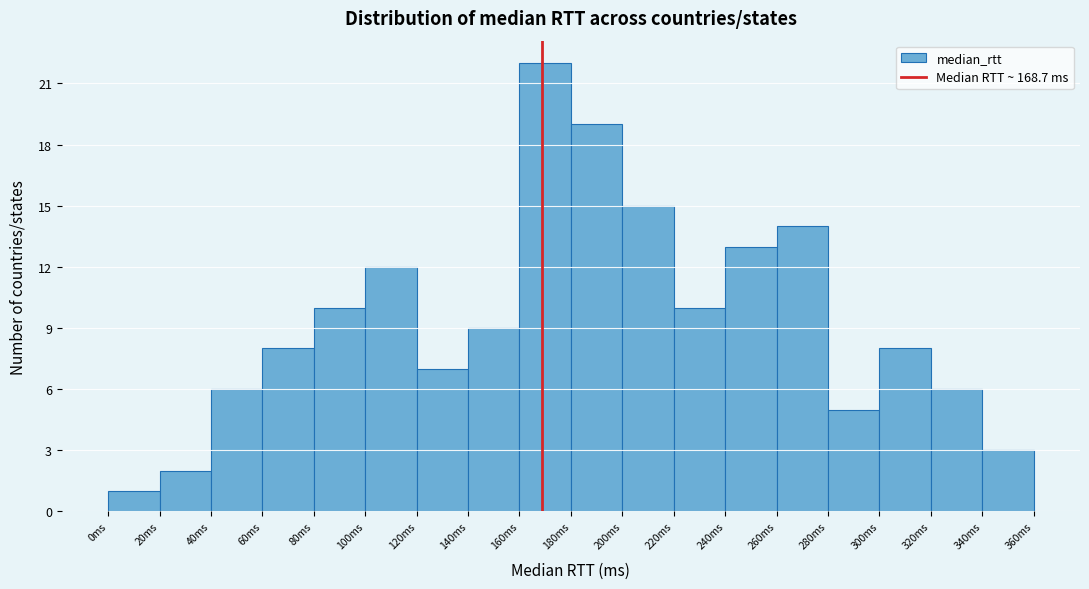

Reading left to right, list every bar in this chart as the range it spans on the x-axis followed by its height. The values are not printed on the chart, so give them approximately, as read against the axis.

0 to 20: 1
20 to 40: 2
40 to 60: 6
60 to 80: 8
80 to 100: 10
100 to 120: 12
120 to 140: 7
140 to 160: 9
160 to 180: 22
180 to 200: 19
200 to 220: 15
220 to 240: 10
240 to 260: 13
260 to 280: 14
280 to 300: 5
300 to 320: 8
320 to 340: 6
340 to 360: 3